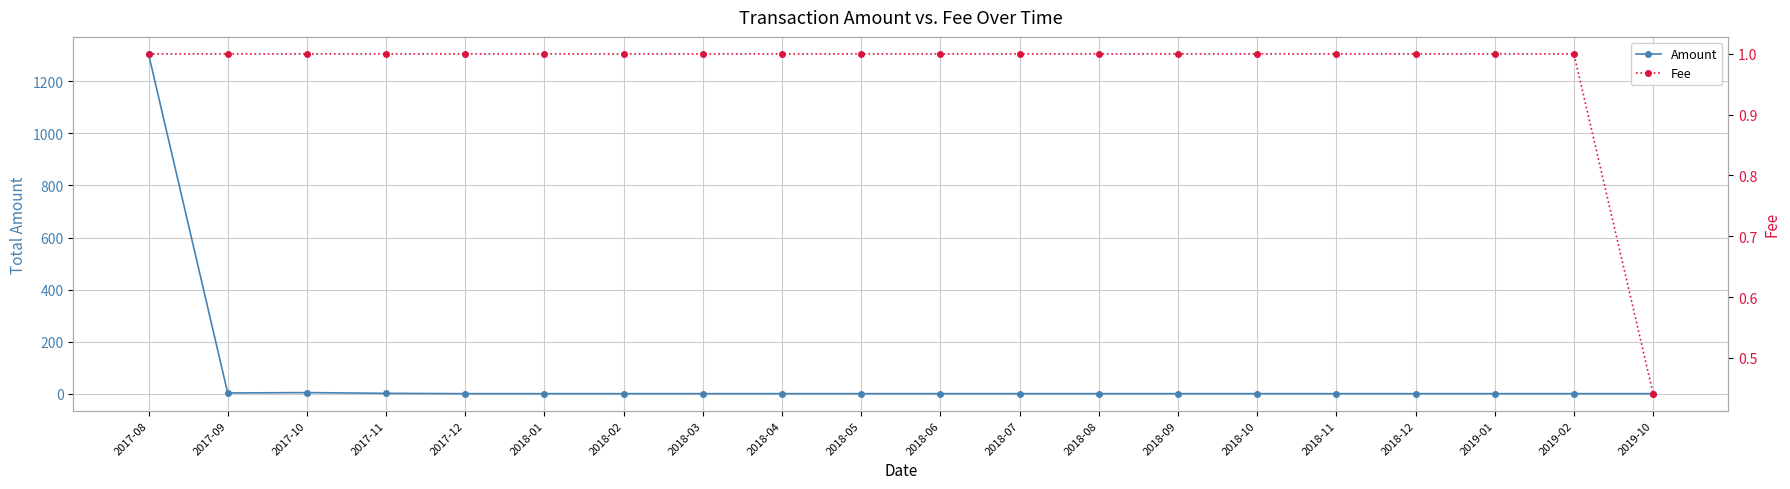

Reading left to right, extract all data points from this chart.

Amount: 1305.6	2.7	4.1	1.3	0.0	0.0	0.0	0.0	0.0	0.0	0.0	0.0	0.0	0.0	0.0	0.0	0.0	0.0	0.0	0.0
Fee: 1.0	1.0	1.0	1.0	1.0	1.0	1.0	1.0	1.0	1.0	1.0	1.0	1.0	1.0	1.0	1.0	1.0	1.0	1.0	0.4